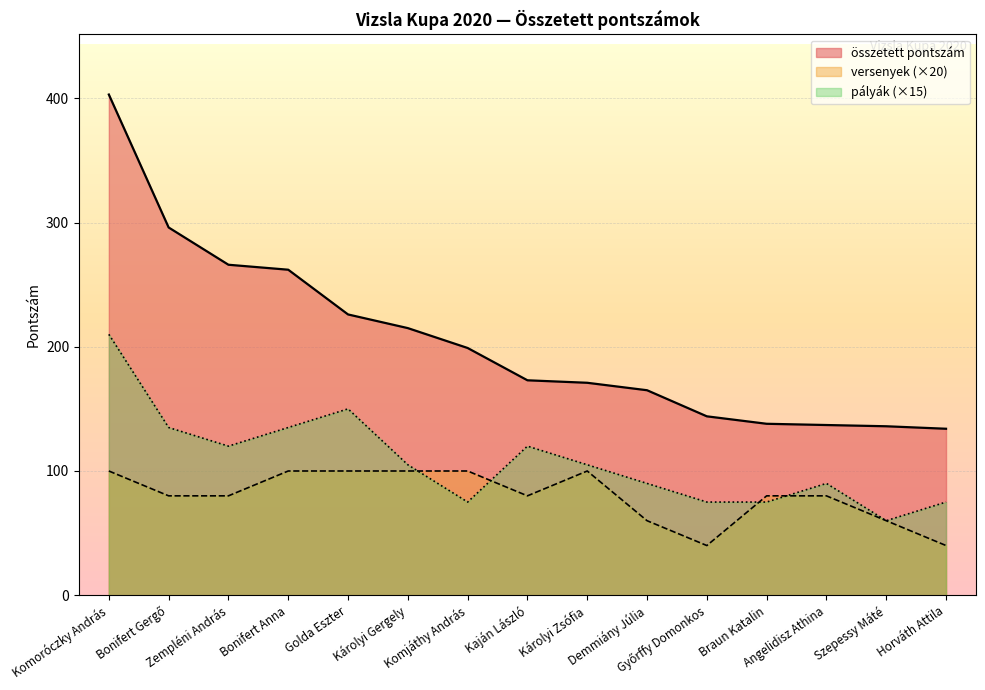

Reading left to right, what are all the values shown in this chart?

összetett pontszám: 403	296	266	262	226	215	199	173	171	165	144	138	137	136	134
versenyek: 100	80	80	100	100	100	100	80	100	60	40	80	80	60	40
pályák: 210	135	120	135	150	105	75	120	105	90	75	75	90	60	75